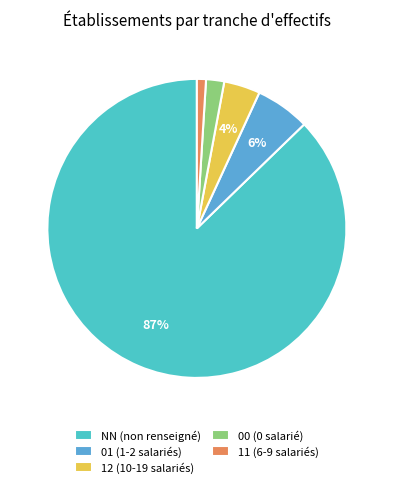

Is the sum of 00 and 01 greater than half?

No